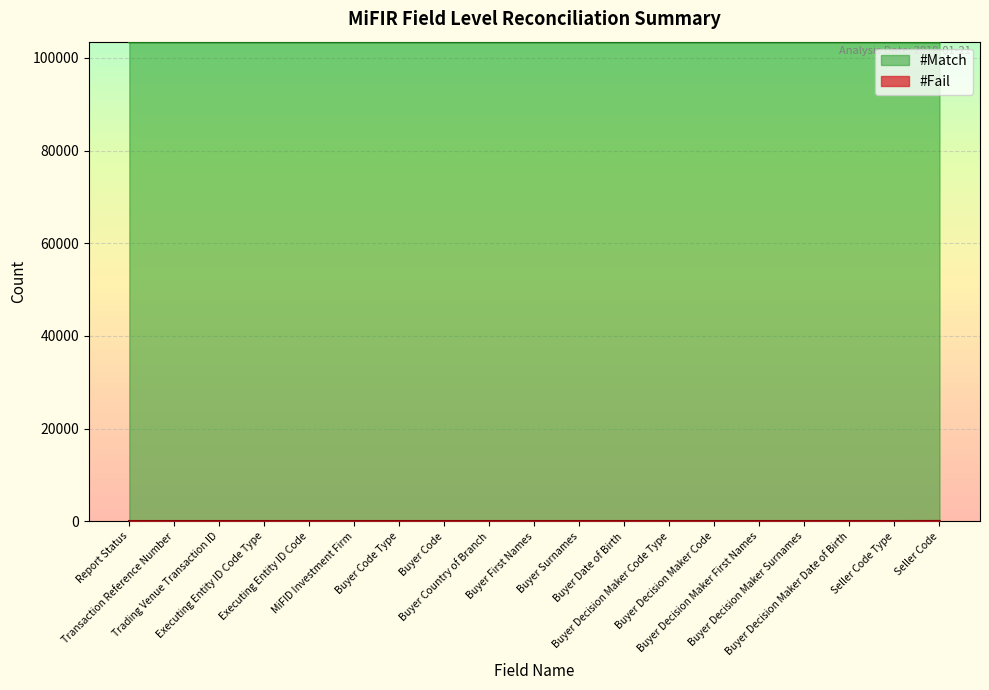

What is the total value across all series at Report Status?

103420